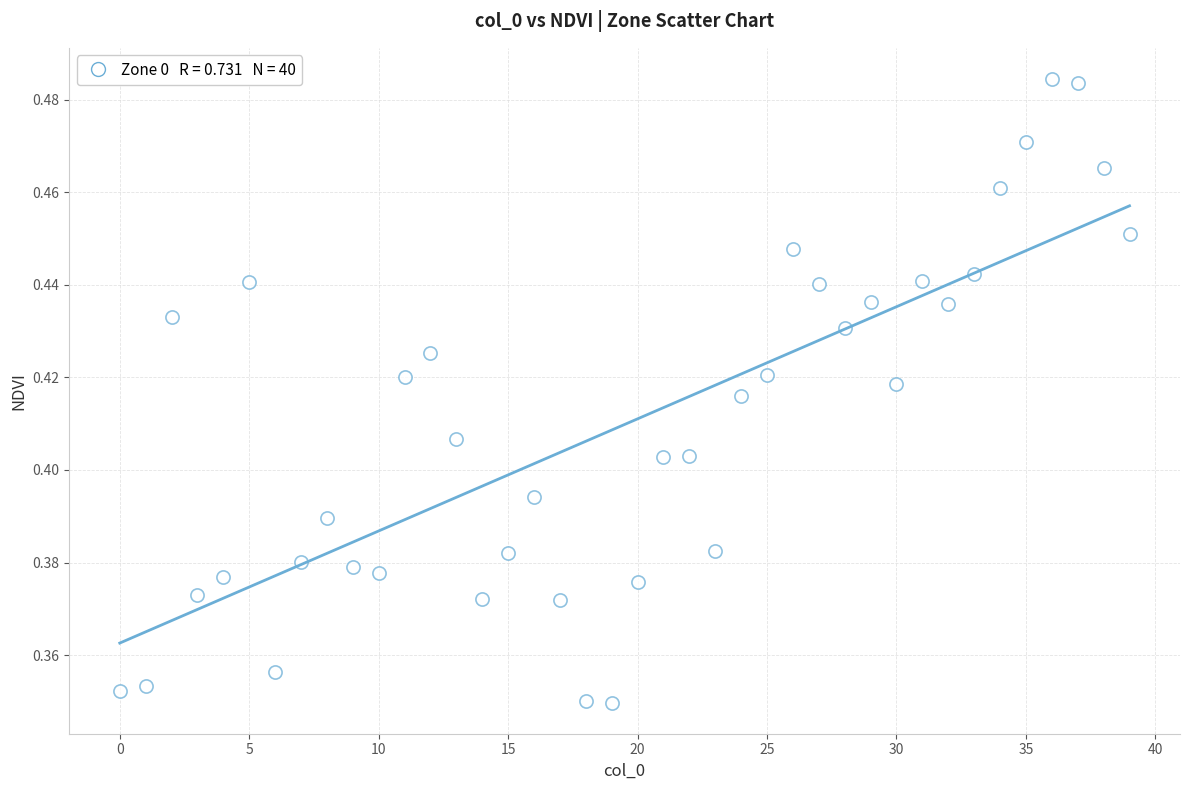

How many data points are displayed?

40